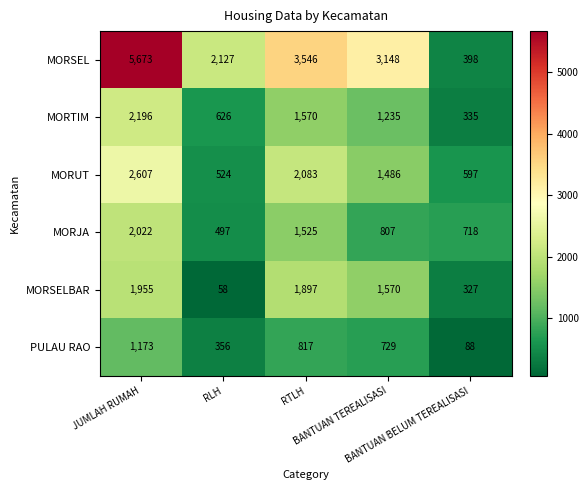

What is the minimum value shown in the chart?

58